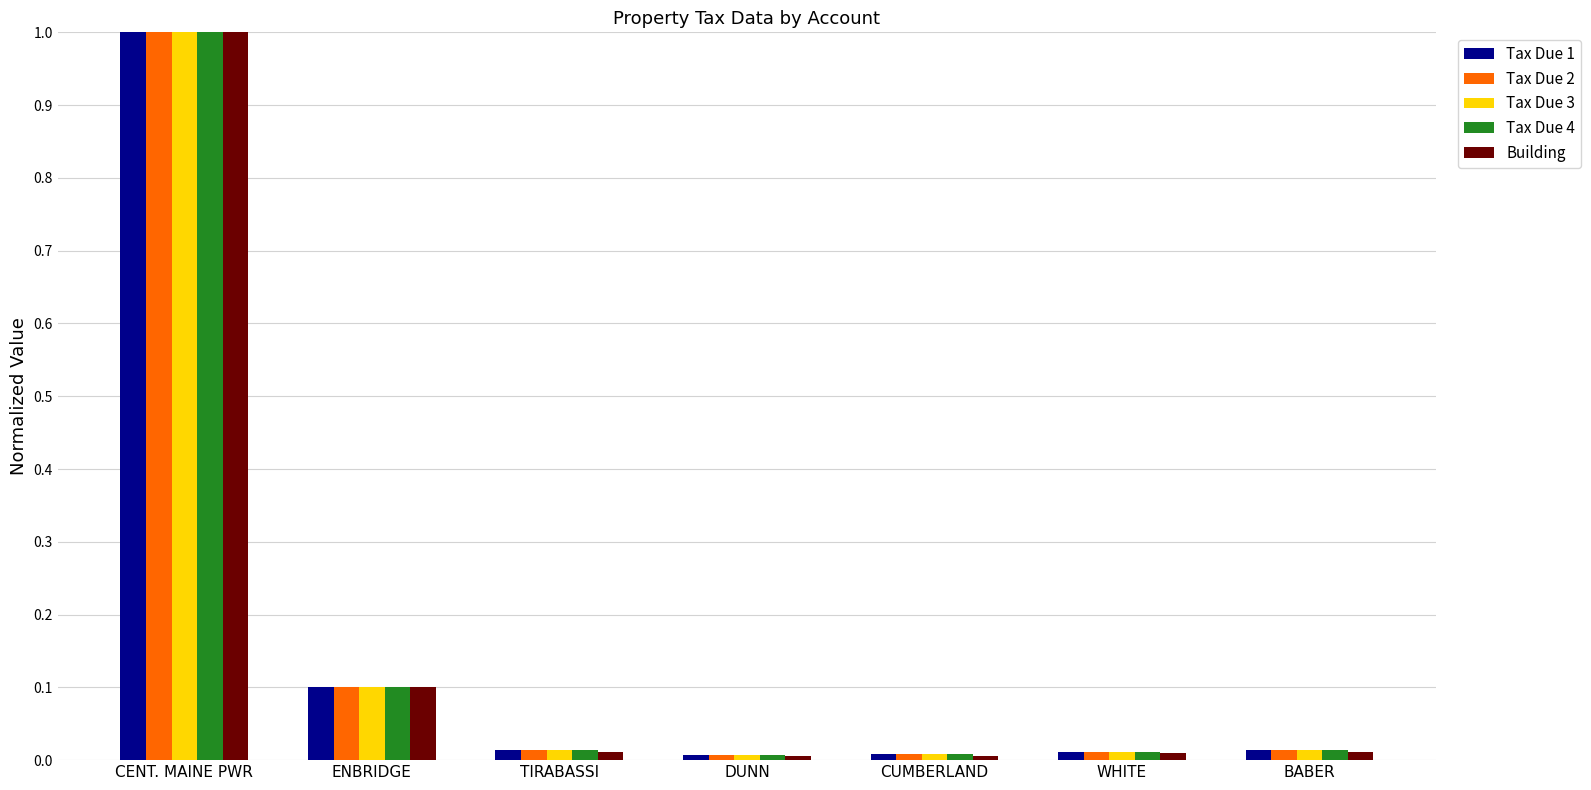

Which category has the highest value in the Tax Due 4 series?

CENT. MAINE PWR